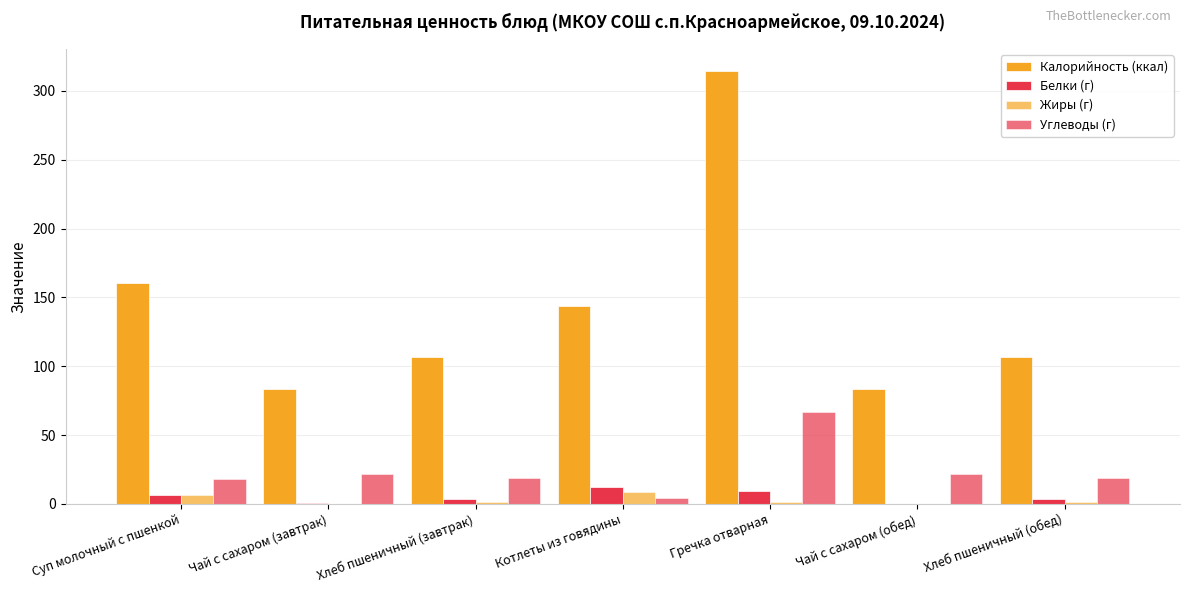

Is the value of Калорийность (ккал) at Котлеты из говядины greater than the value of Жиры (г) at Суп молочный с пшенкой?

Yes